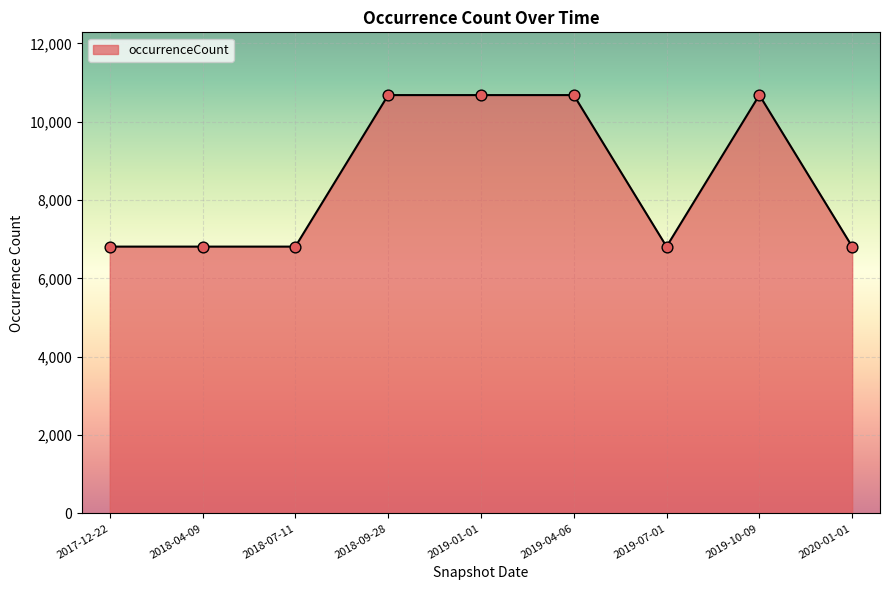

What is the ratio of the value at 2018-04-09 to the value at 2018-09-28?

0.6